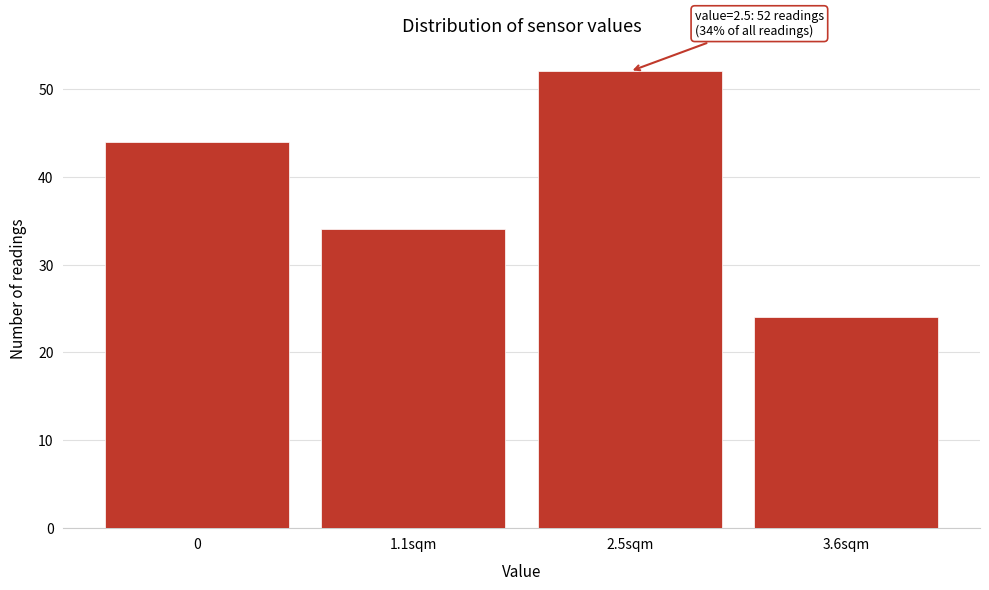

Reading left to right, transcribe all the data shown in this chart.

0=44	1.1sqm=34	2.5sqm=52	3.6sqm=24